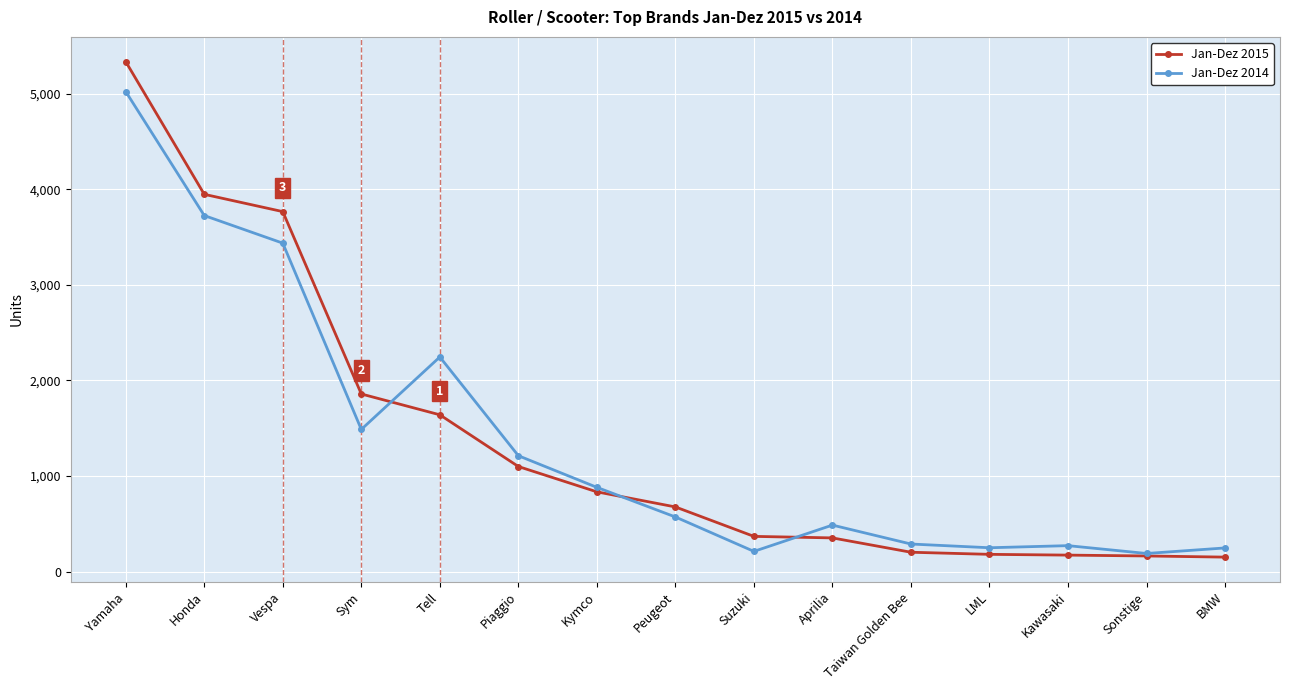

What is the value of the Jan-Dez 2015 point at the 15th from the left?

151